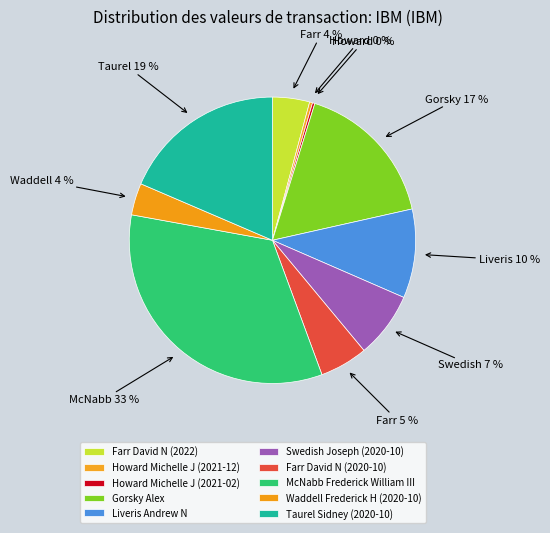

To the nearest percent, what is the combined percentage of Farr David N (2020-10) and Gorsky Alex?

22%